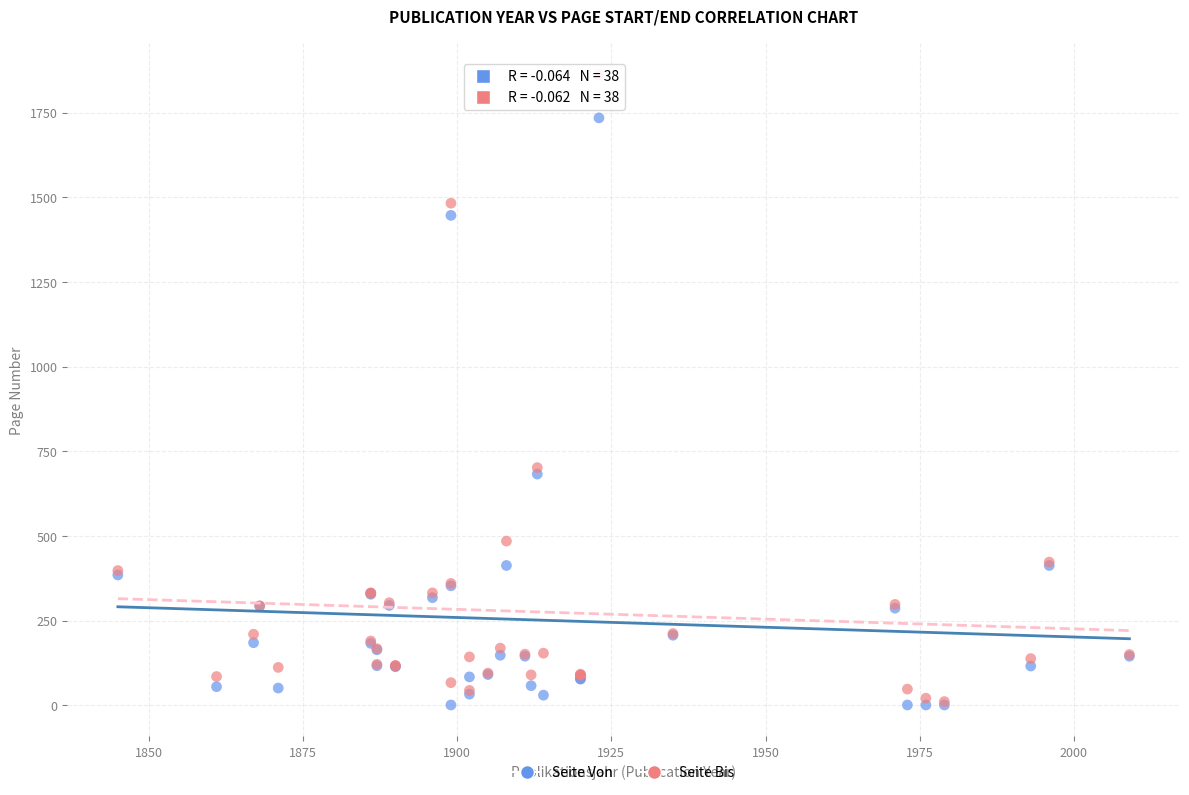

Which series has the widest spread of Y values?

Seite Bis